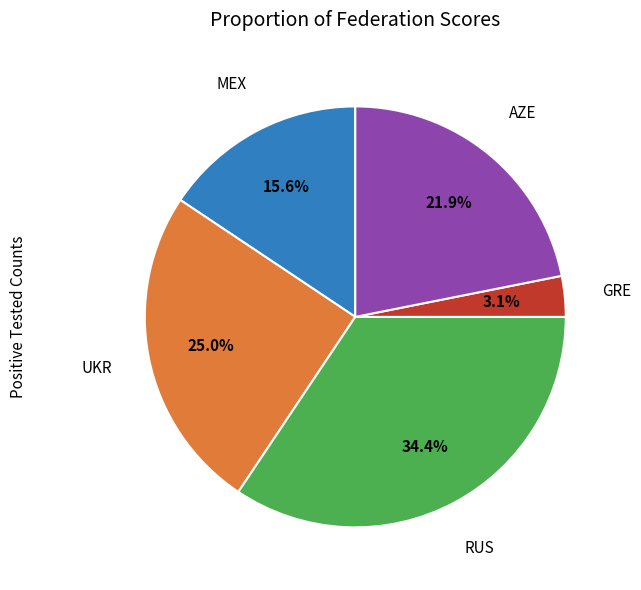

How many segments does this pie chart have?

5